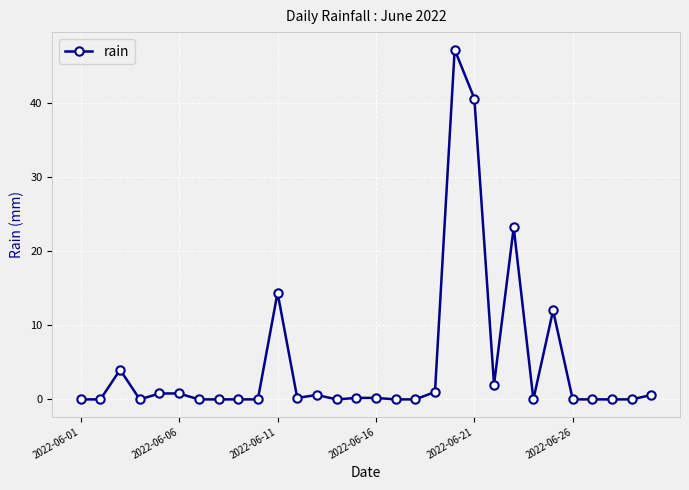

How many lines are shown in the chart?

1